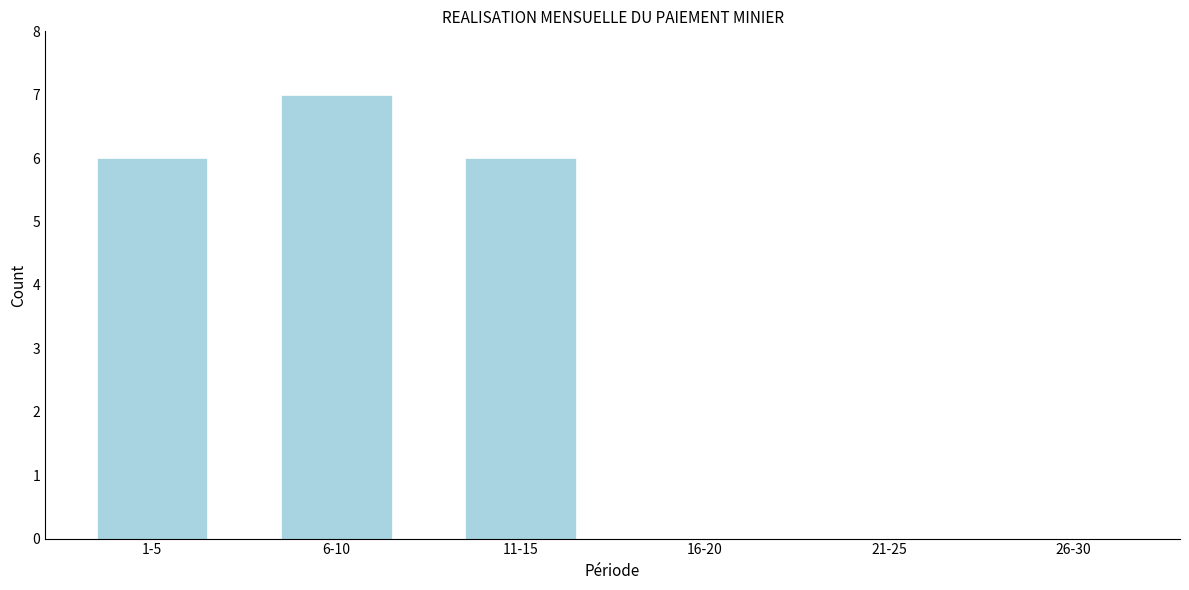

Reading left to right, extract all data points from this chart.

1-5=6	6-10=7	11-15=6	16-20=0	21-25=0	26-30=0